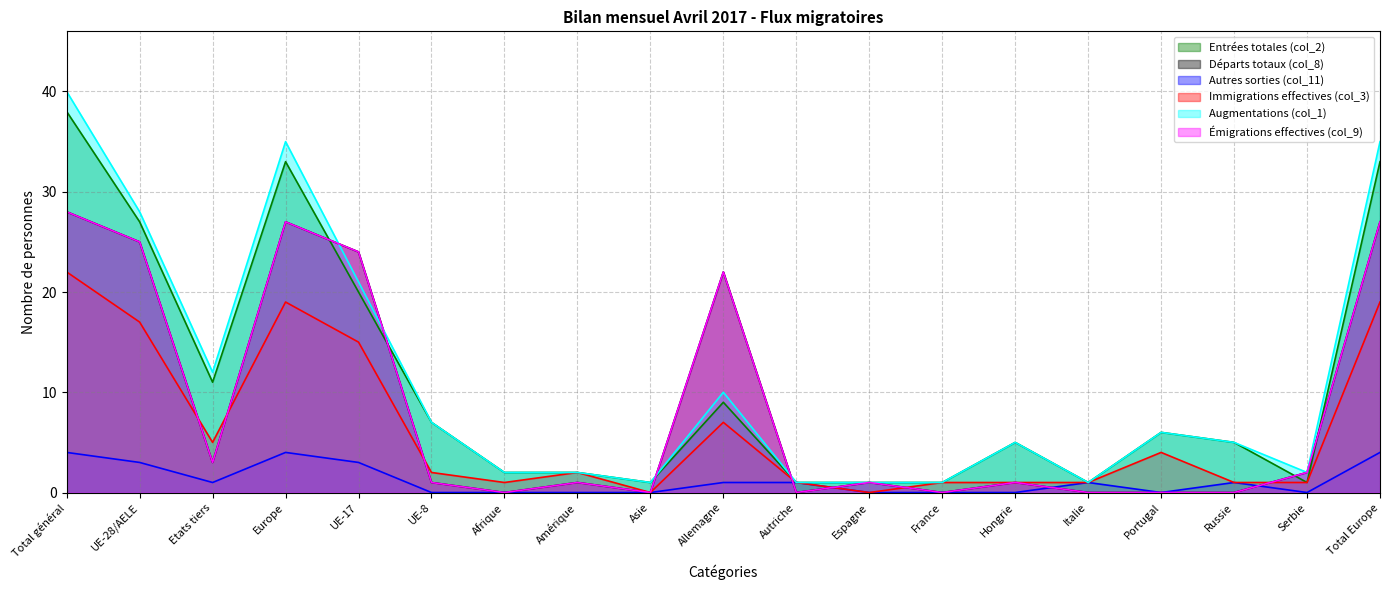

Where is Départs totaux (col_8) nearest to the value 14?

Allemagne